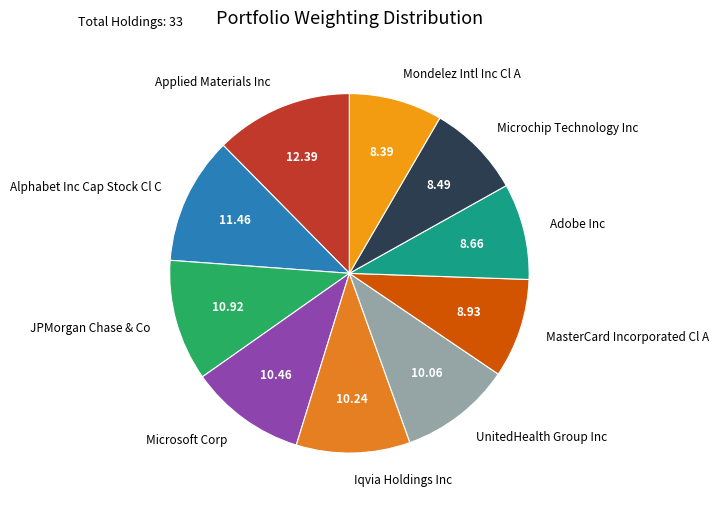

Is the sum of Adobe Inc and UnitedHealth Group Inc greater than half?

No